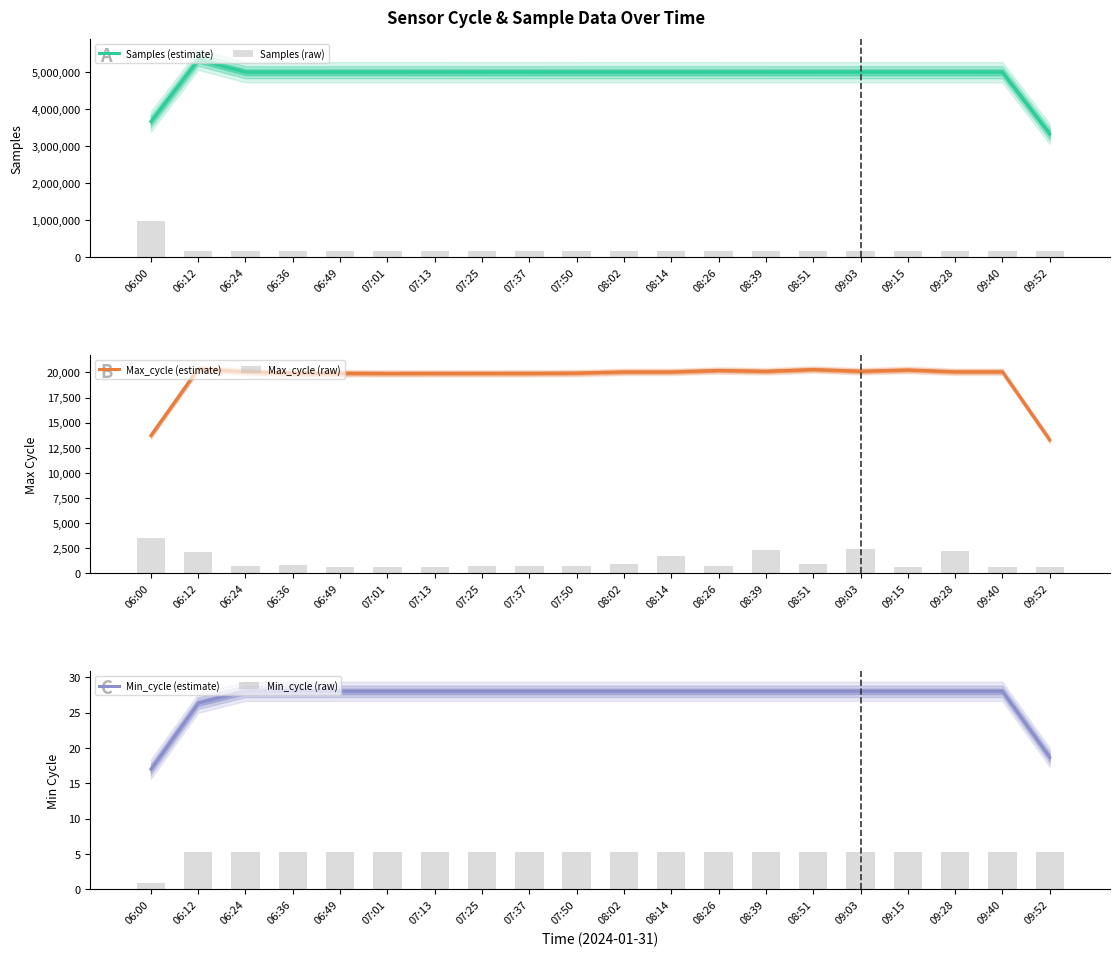

Reading left to right, list all the values displayed in this chart.

Samples (estimate): 06:00=3663345.3	06:12=5327766.7	06:24=4993102.3	06:36=4993268.0	06:49=4993349.0	07:01=4993221.0	07:13=4993002.7	07:25=4992737.0	07:37=4992713.7	07:50=4992951.3	08:02=4993029.0	08:14=4993046.0	08:26=4992885.7	08:39=4992786.0	08:51=4992673.0	09:03=4992700.3	09:15=4992760.0	09:28=4992711.0	09:40=4992534.3	09:52=3328260.0
Samples (raw): 06:00=966215.7	06:12=166710.6	06:24=167139.6	06:36=167182.6	06:49=167106.2	07:01=167333.0	07:13=166877.0	07:25=166584.9	07:37=166698.7	07:50=166821.3	08:02=167152.3	08:14=166884.1	08:26=166861.9	08:39=166769.5	08:51=166646.2	09:03=166592.1	09:15=166834.8	09:28=166788.6	09:40=166475.1	09:52=166413.0
Max_cycle (estimate): 06:00=13716.3	06:12=20354.3	06:24=20074.3	06:36=19926.7	06:49=19925.3	07:01=19909.7	07:13=19913.7	07:25=19915.0	07:37=19916.3	07:50=19941.7	08:02=20054.7	08:14=20055.7	08:26=20200.3	08:39=20117.3	08:51=20294.3	09:03=20120.7	09:15=20249.0	09:28=20069.7	09:40=20069.7	09:52=13273.3
Max_cycle (raw): 06:00=3496.1	06:12=2076.7	06:24=679.6	06:36=816.8	06:49=663.7	07:01=666.9	07:13=666.9	07:25=701.9	07:37=679.6	07:50=679.6	08:02=944.4	08:14=1760.9	08:26=689.2	08:39=2328.7	08:51=966.7	09:03=2382.9	09:15=666.9	09:28=2194.7	09:40=666.9	09:52=666.9
Min_cycle (estimate): 06:00=17.0	06:12=26.3	06:24=28.0	06:36=28.0	06:49=28.0	07:01=28.0	07:13=28.0	07:25=28.0	07:37=28.0	07:50=28.0	08:02=28.0	08:14=28.0	08:26=28.0	08:39=28.0	08:51=28.0	09:03=28.0	09:15=28.0	09:28=28.0	09:40=28.0	09:52=18.7
Min_cycle (raw): 06:00=0.9	06:12=5.2	06:24=5.2	06:36=5.2	06:49=5.2	07:01=5.2	07:13=5.2	07:25=5.2	07:37=5.2	07:50=5.2	08:02=5.2	08:14=5.2	08:26=5.2	08:39=5.2	08:51=5.2	09:03=5.2	09:15=5.2	09:28=5.2	09:40=5.2	09:52=5.2